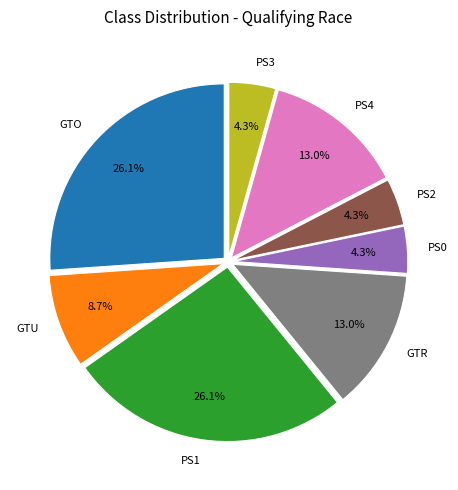

How many segments does this pie chart have?

8